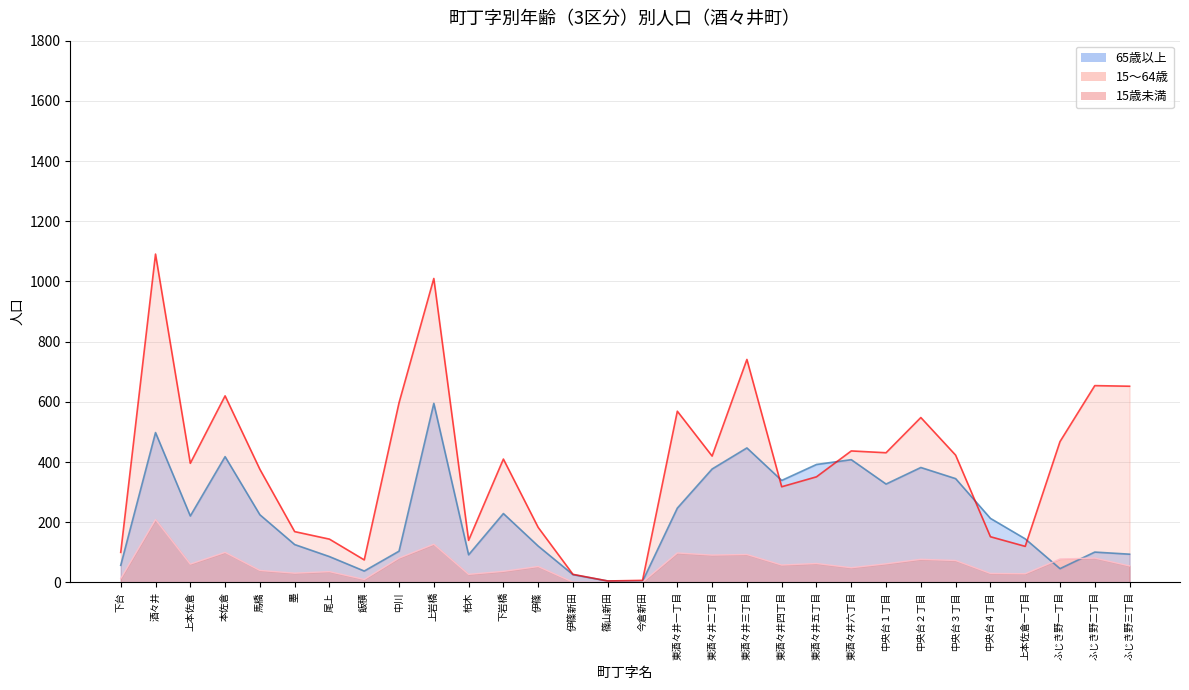

What is the average value of the 65歳以上 series?

224